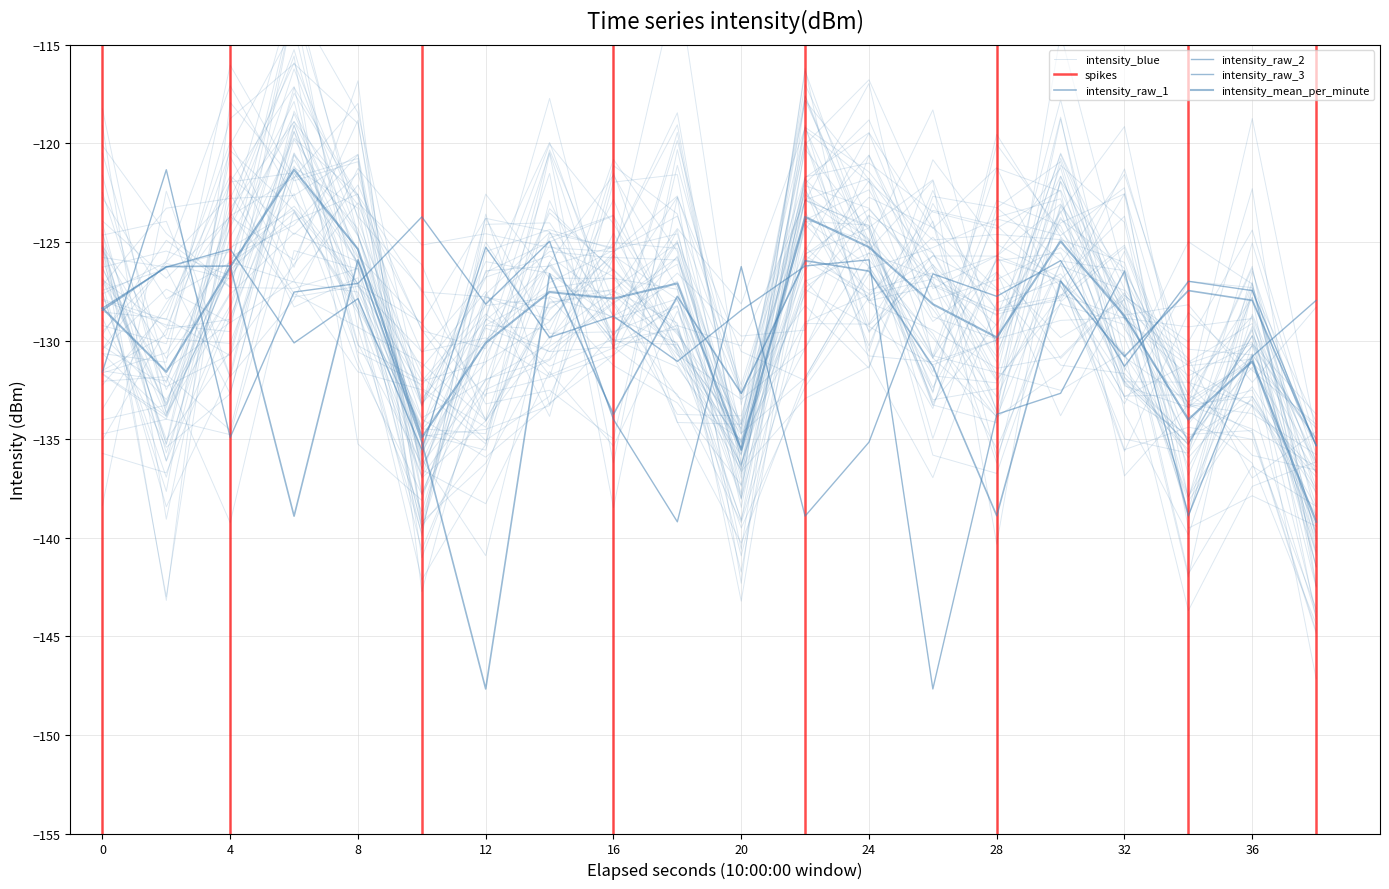

What is the difference between the maximum and second lowest values in the intensity_raw_2 series?

13.6